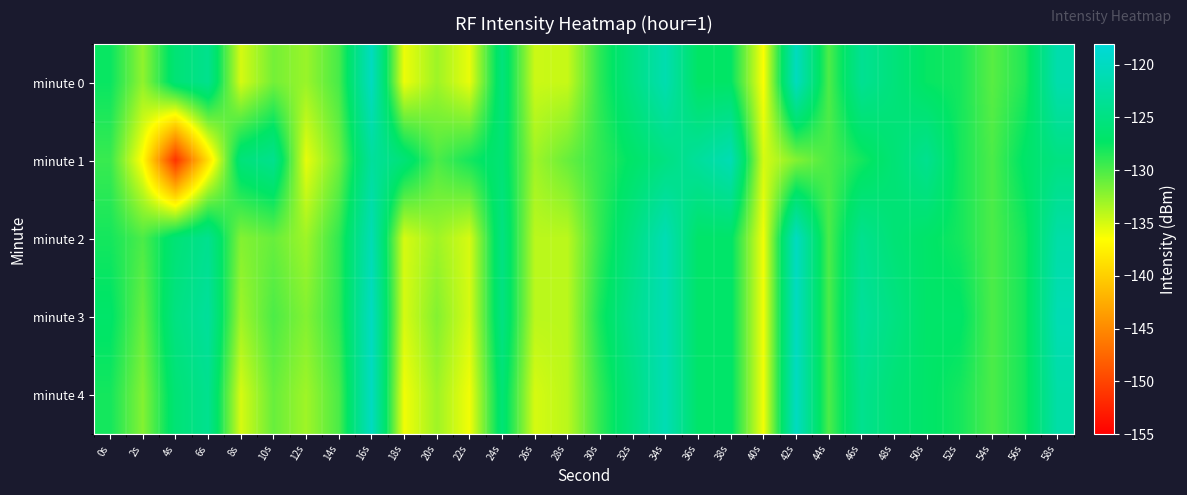

Count the number of data series in this chart.

5